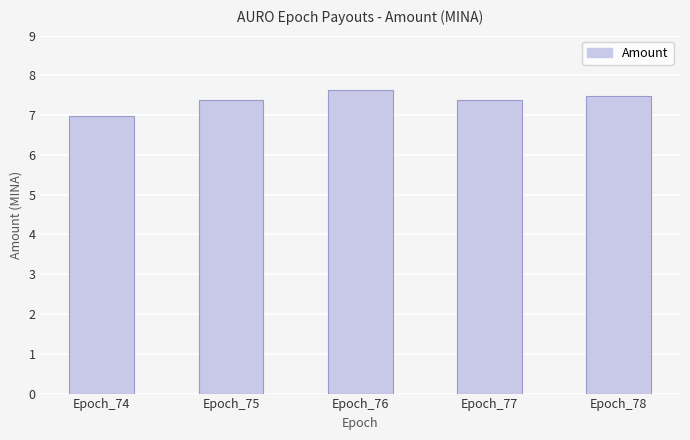

What is the maximum value shown in the chart?

7.6